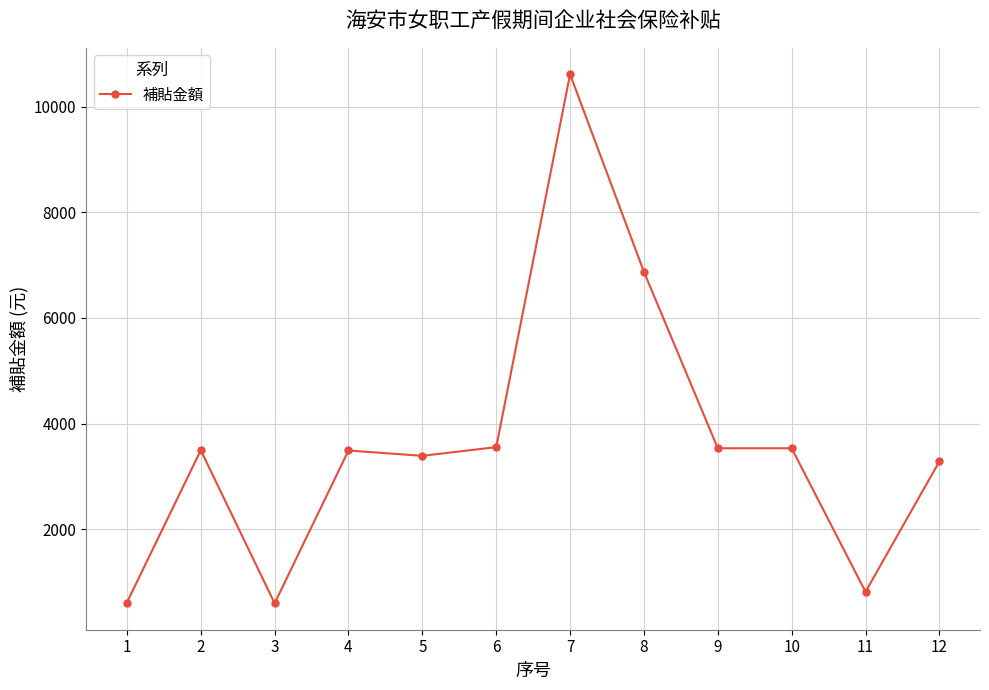

True or false: the data shows 4826.5 at 10.

False